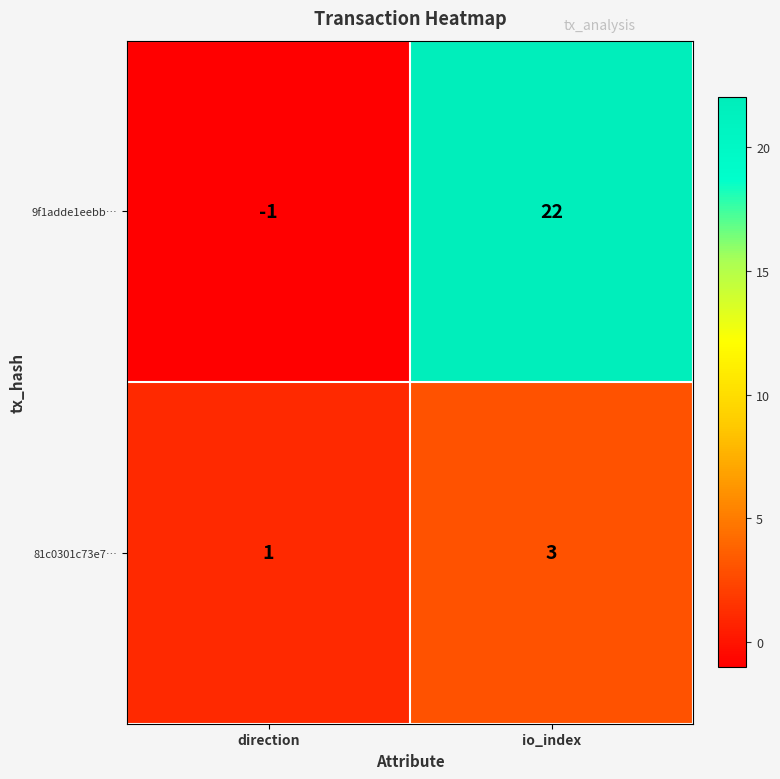

Reading left to right, what are all the values shown in this chart?

9f1adde1eebb…: -1	22
81c0301c73e7…: 1	3